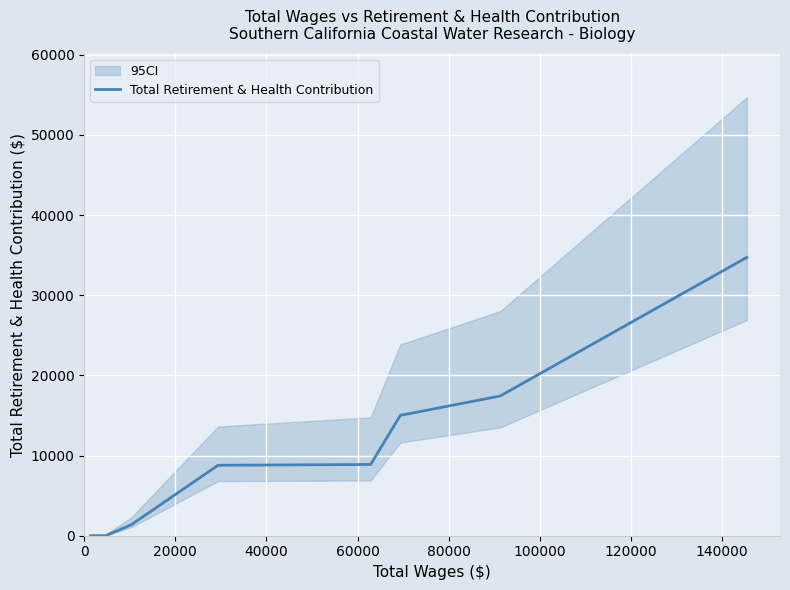

True or false: there are more than 1 points higher than both neighbors.

False